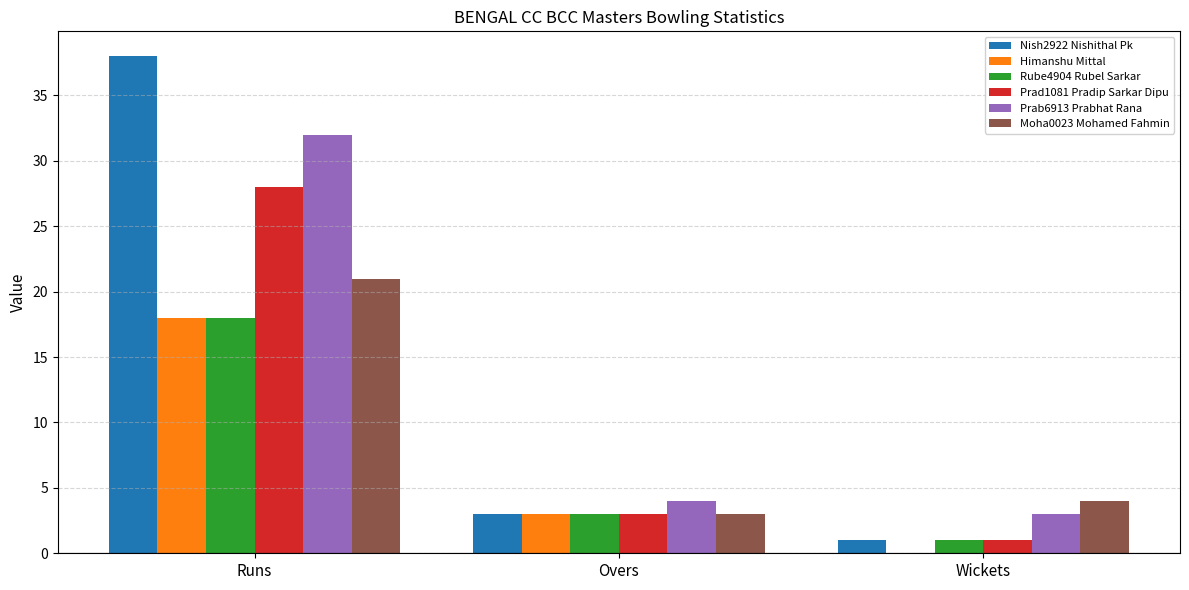

Which category has the highest value in the Nish2922 Nishithal Pk series?

Runs